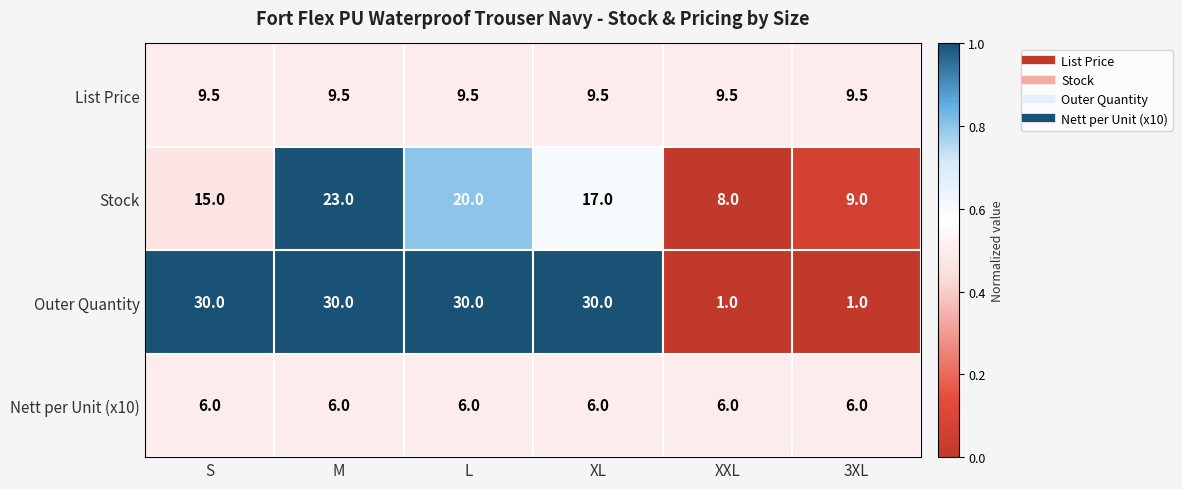

Which series has the largest total across all categories?

Outer Quantity